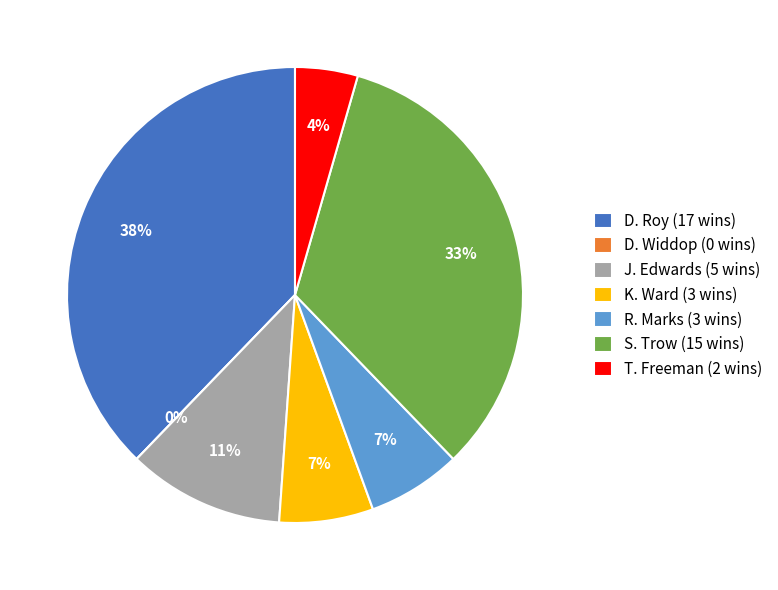

The R. Marks slice represents 7% of the pie. True or false?

True